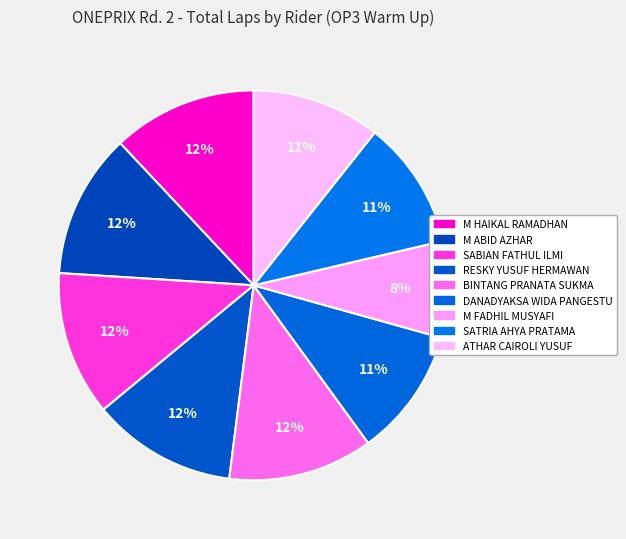

How many slices are in this pie chart?

9